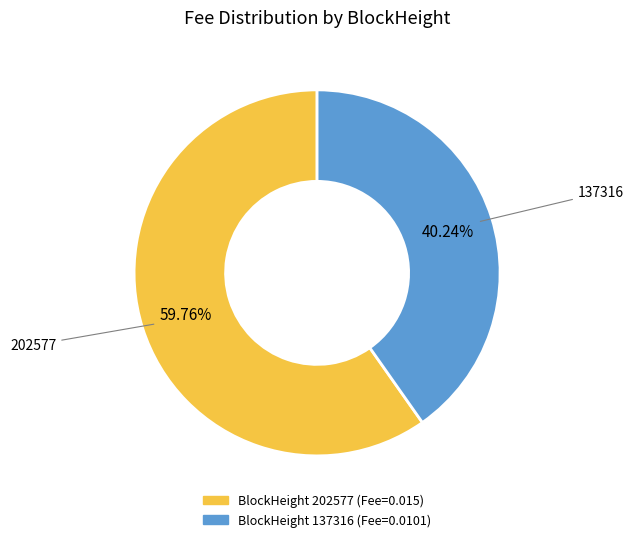

To the nearest percent, what is the average slice percentage?

50%